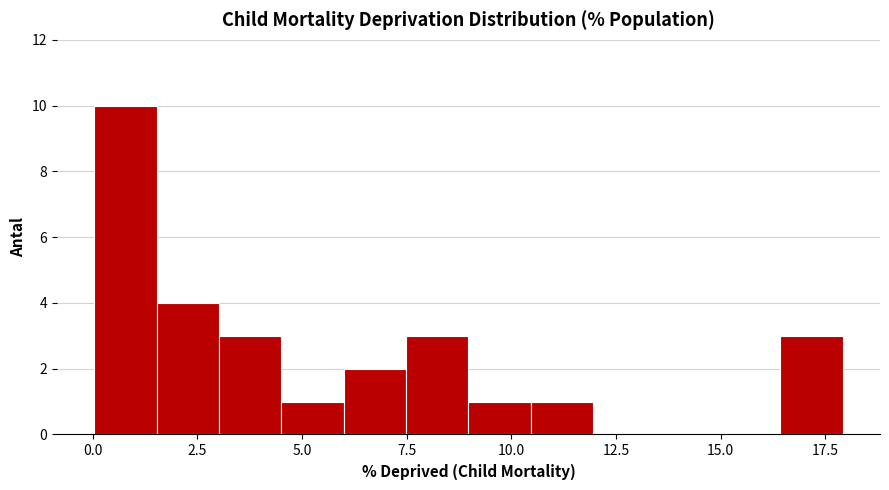

Read against the x-axis, roughly where is the centre of the tallest bar?

1.0